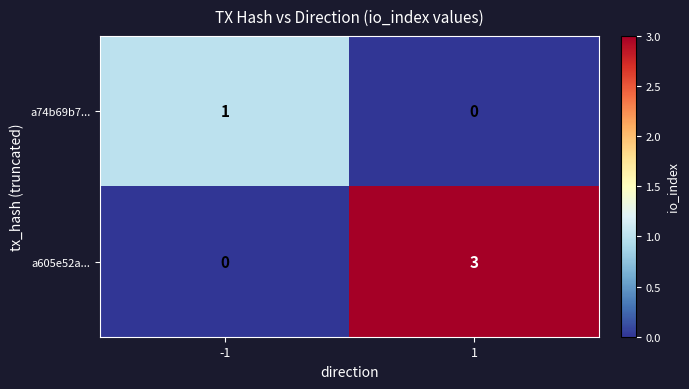

Reading left to right, transcribe all the data shown in this chart.

a74b69b7...: -1=1	1=0
a605e52a...: -1=0	1=3